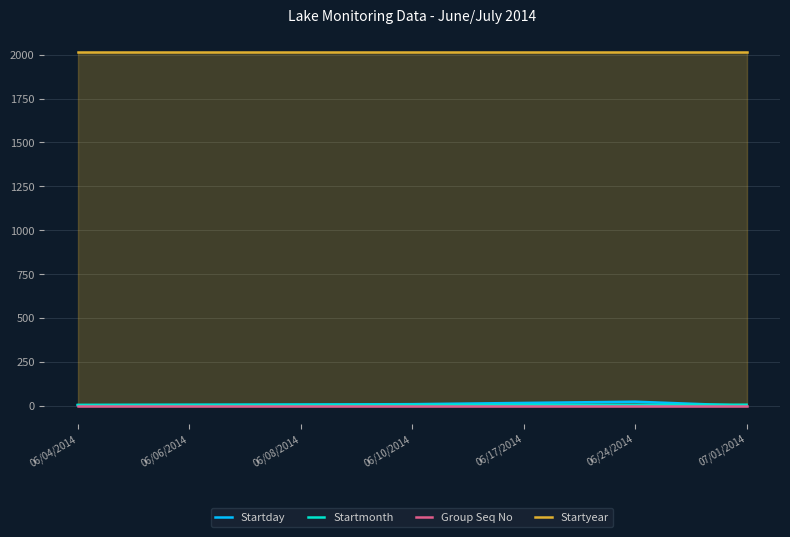

How many lines are shown in the chart?

4